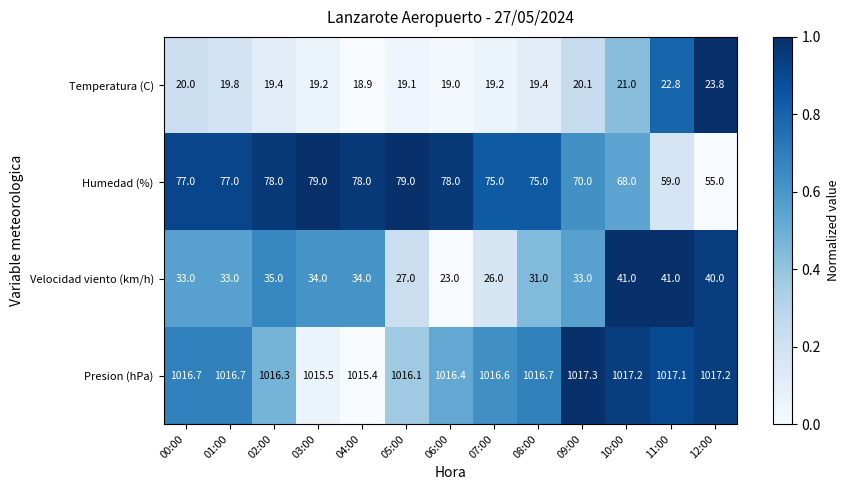

Which series changed the most between 01:00 and 11:00?

Humedad (%)